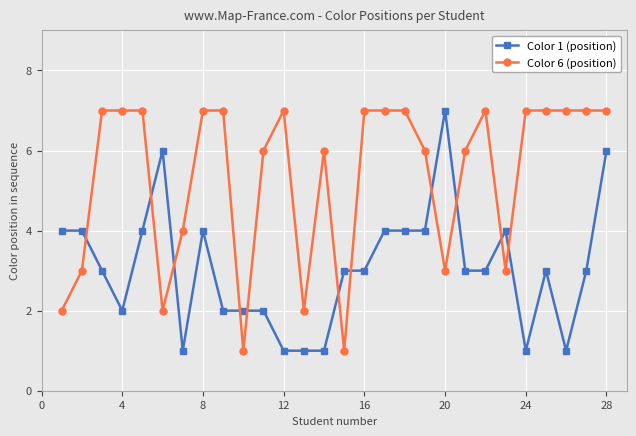

True or false: Color 1 (position) has more than 1 interior local peaks.

True